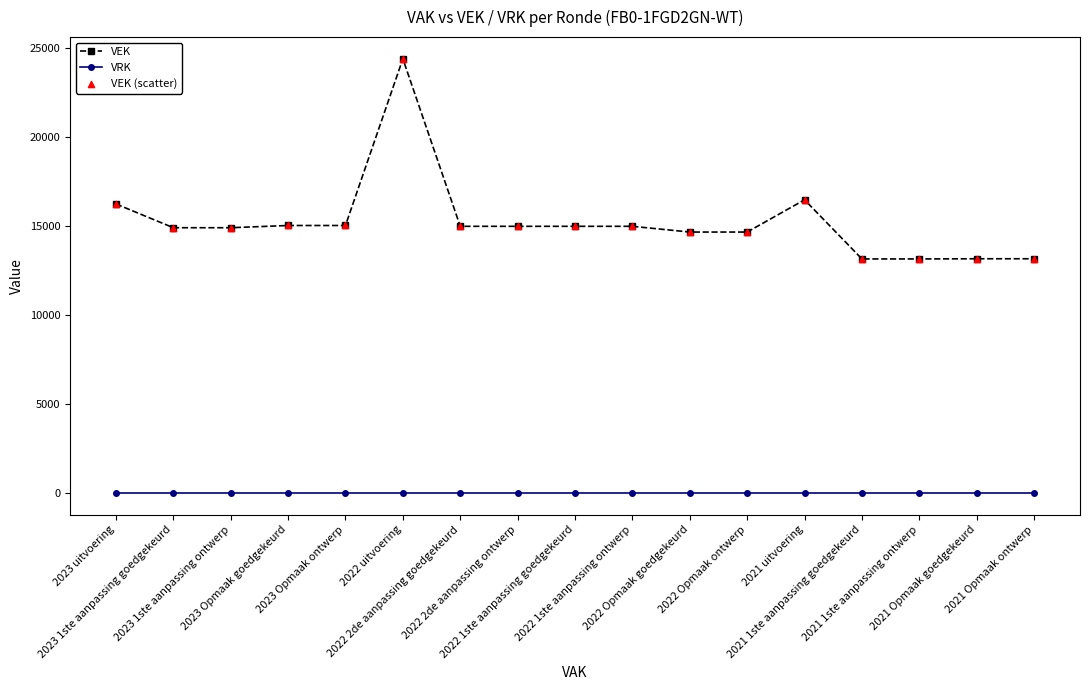

What is the sum of all VEK values?

258760